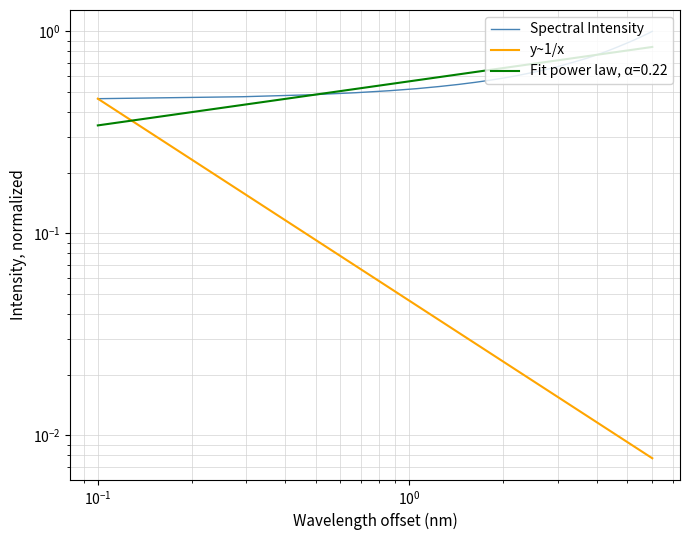

The value of Spectral Intensity at 21 is 0.3. True or false?

False